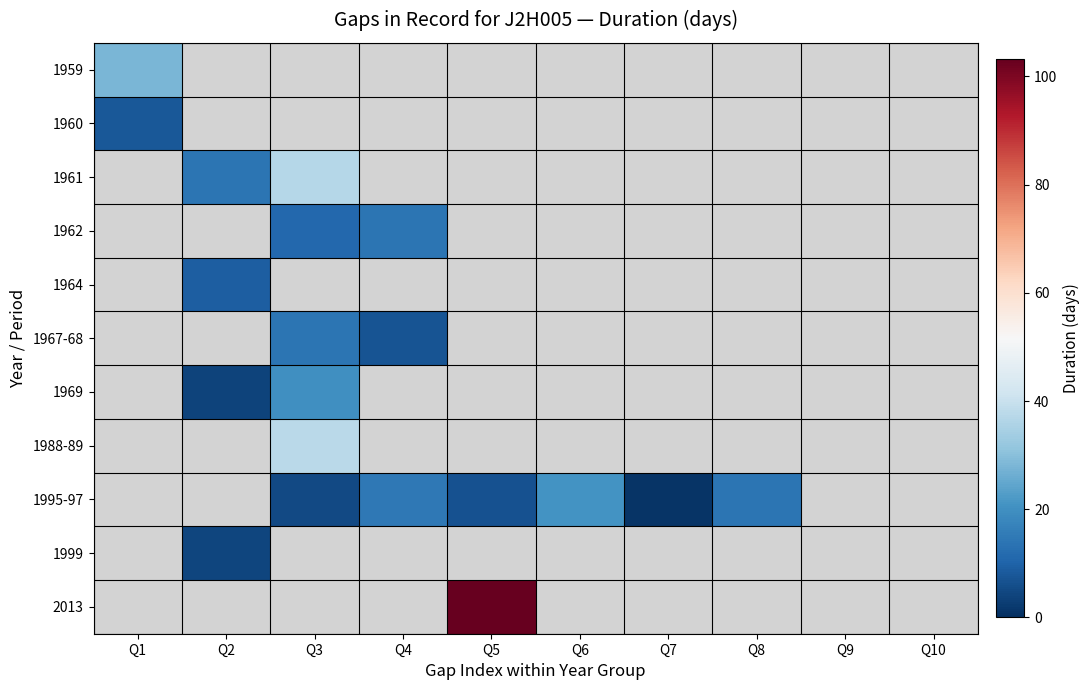

At how many categories does at least one series exceed 48?

1